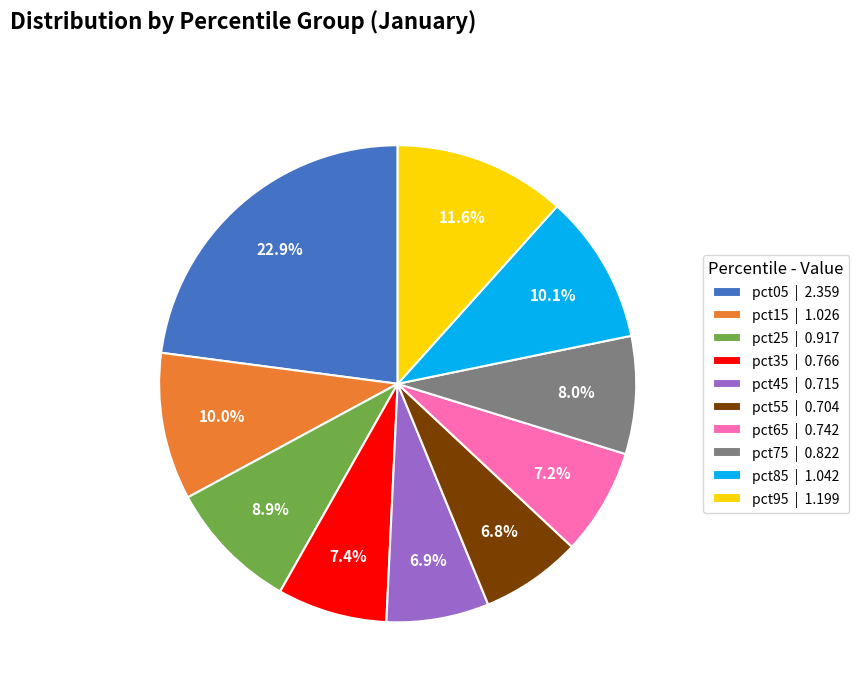

To the nearest percent, what portion does pct95 represent?

12%